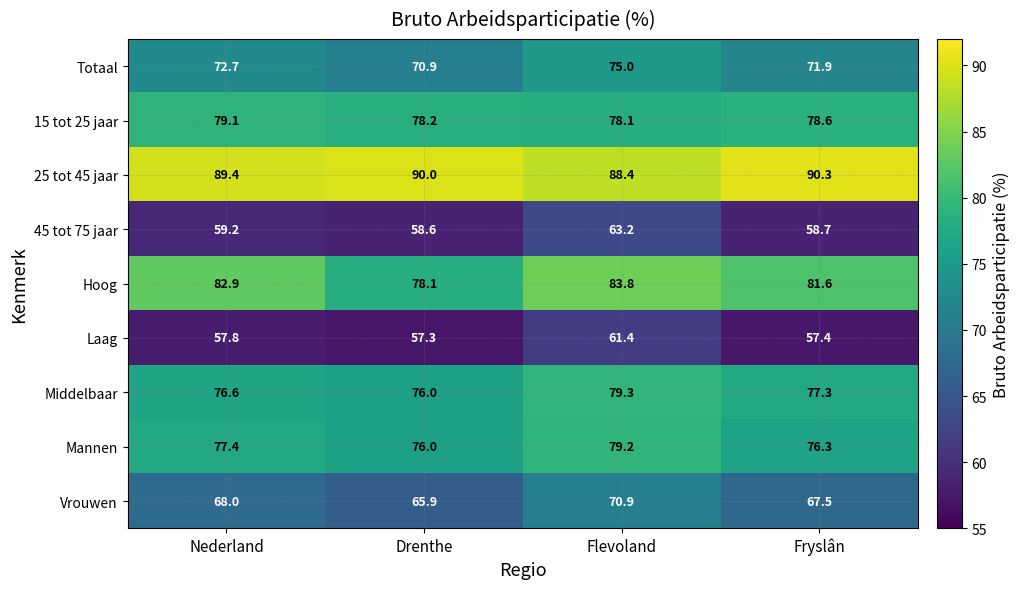

What is the total value across all series at Flevoland?

679.3